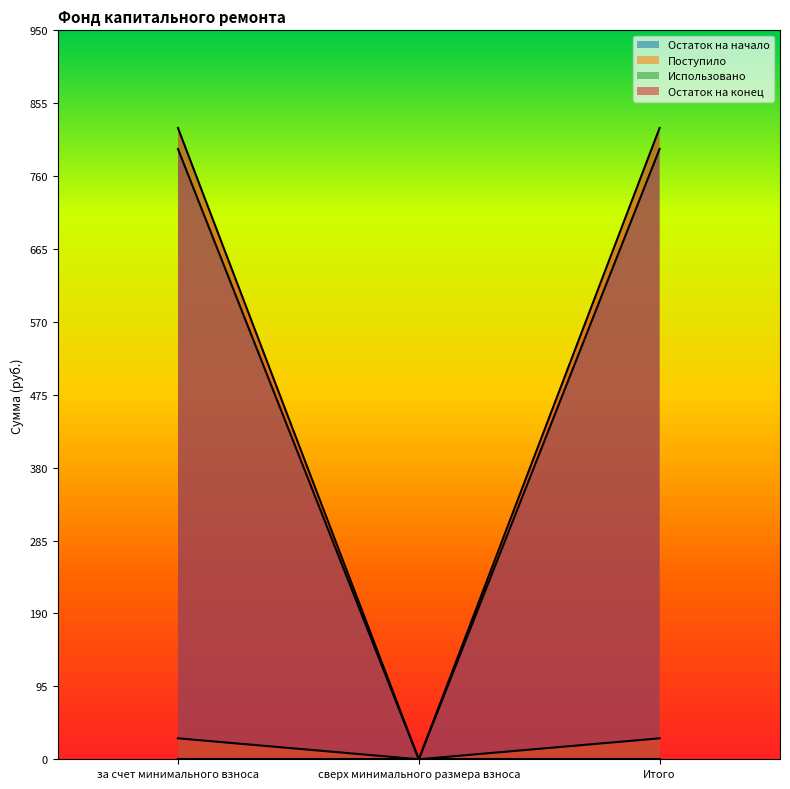

Where is Поступило nearest to the value 13?

сверх минимального размера взноса